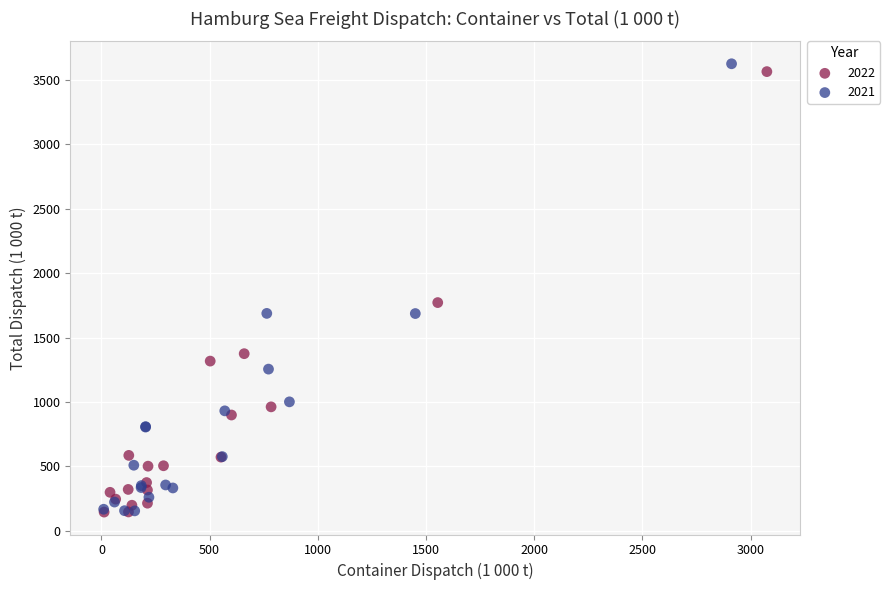

Which series has the largest Y range (max minus min)?

2021